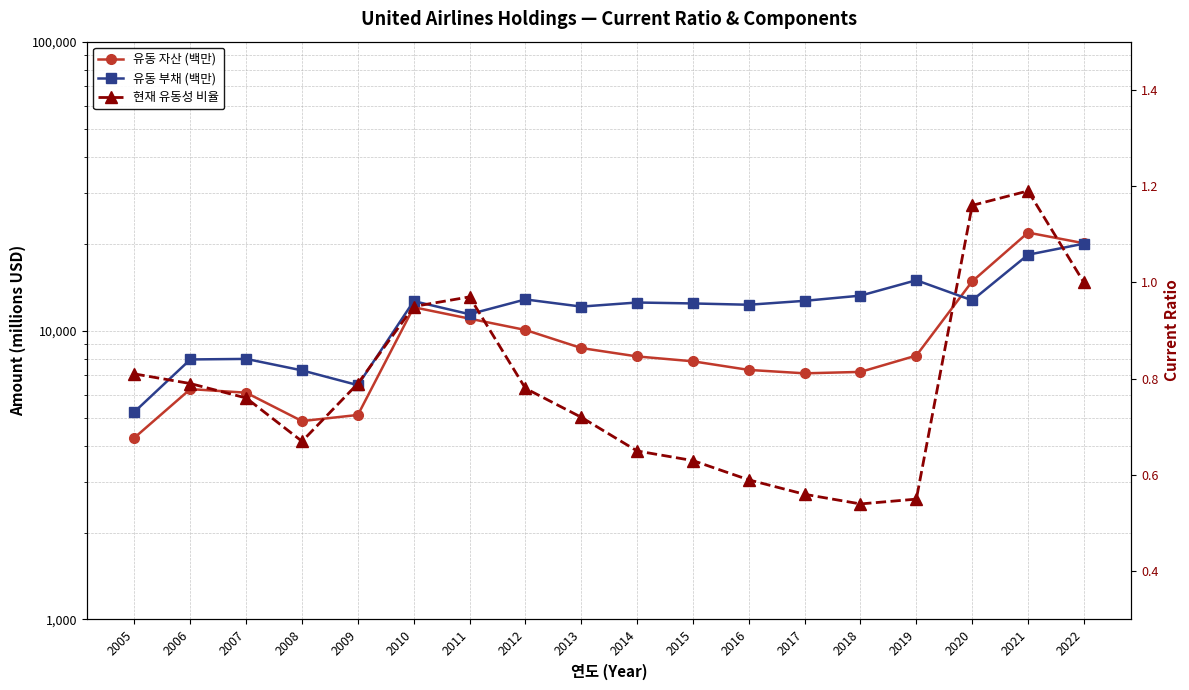

True or false: 현재 유동성 비율 has a value of 0.6 at 2019.

True